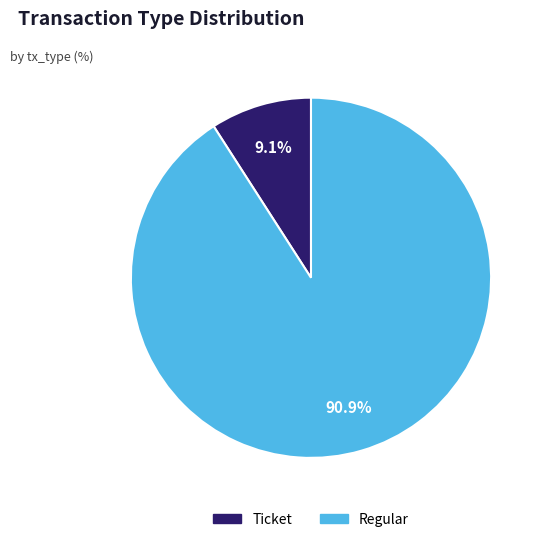

Count the number of slices in the pie.

2